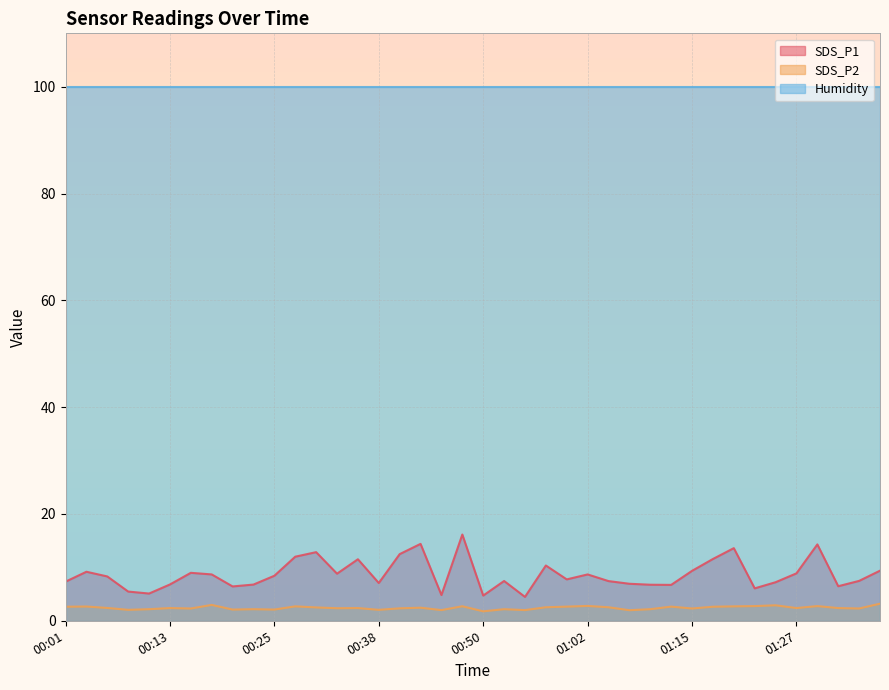

Which series has the largest range (max minus min)?

SDS_P1